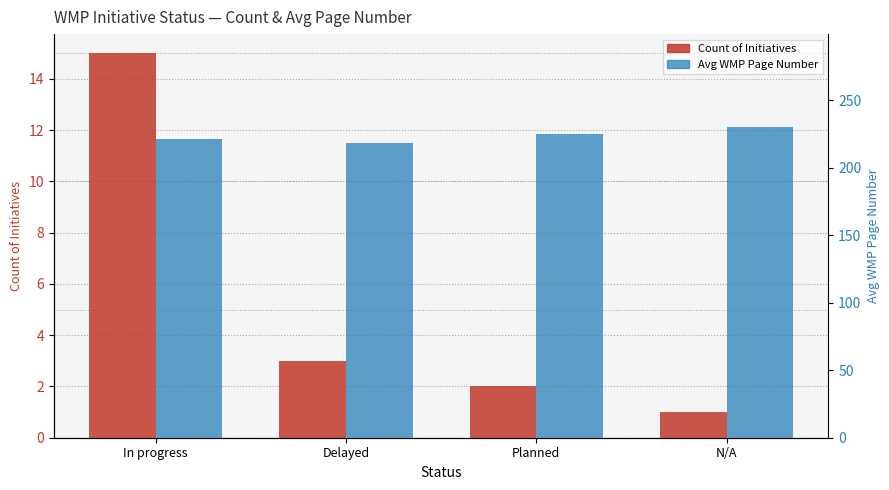

Which category has the highest value in the Avg WMP Page Number series?

N/A